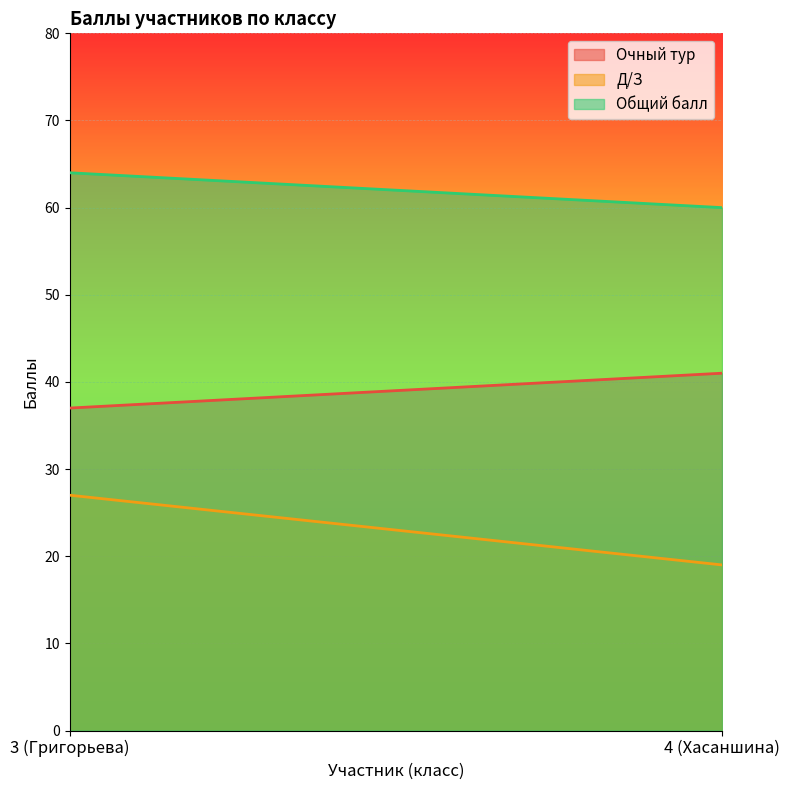

What is the label of the 2nd point from the left?

4 (Хасаншина)